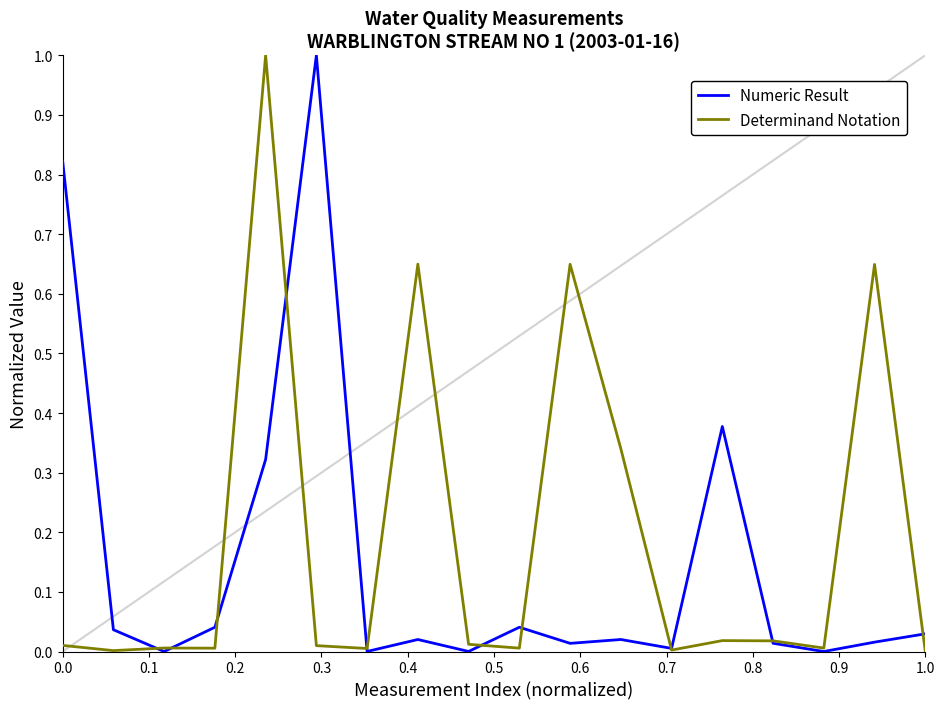

What are all the series names shown in the legend?

Numeric Result, Determinand Notation